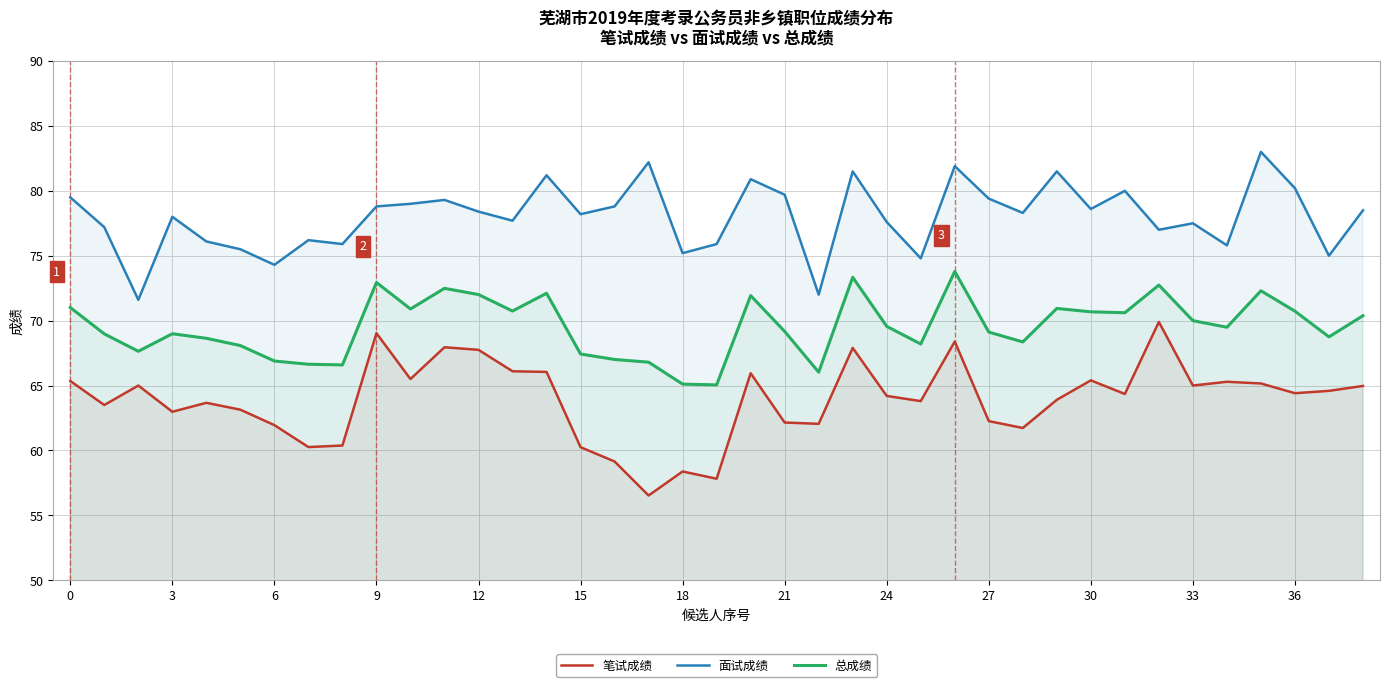

At which label does 笔试成绩 reach its peak?

32